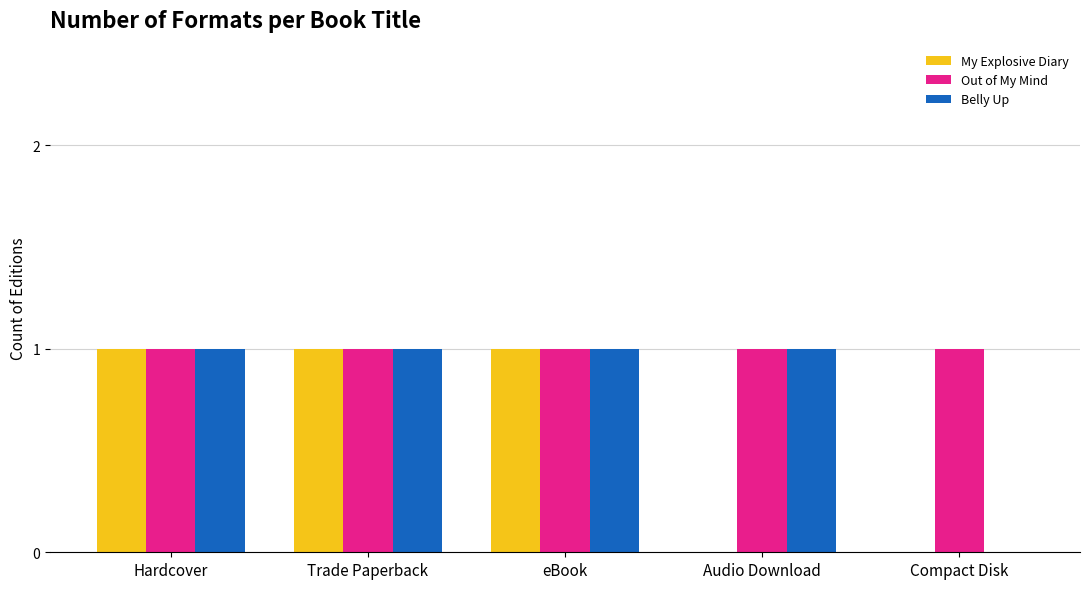

What is the greatest value displayed?

1